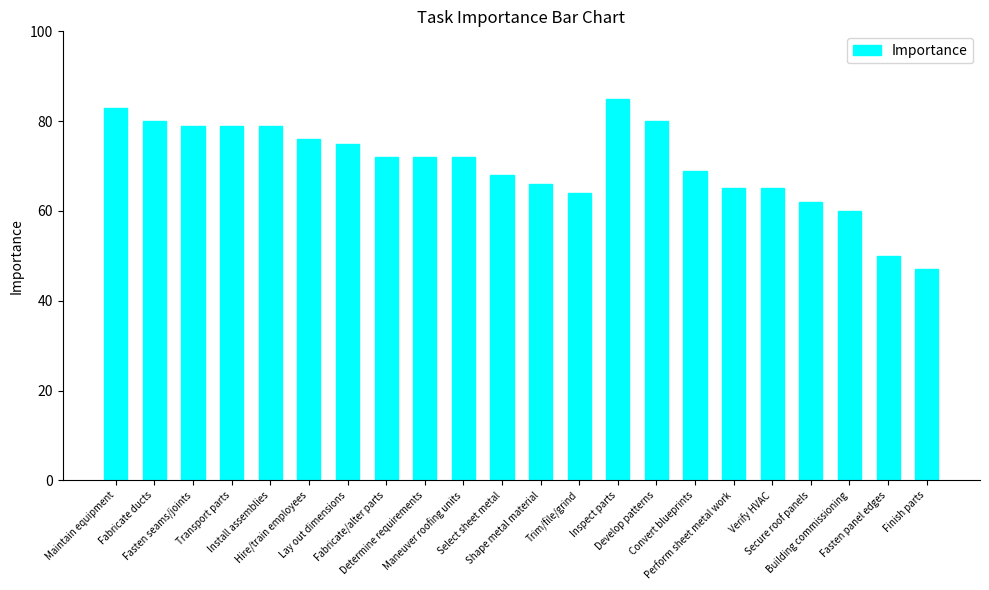

Approximately how many times larger is the value at Develop patterns compared to Building commissioning?

1.3